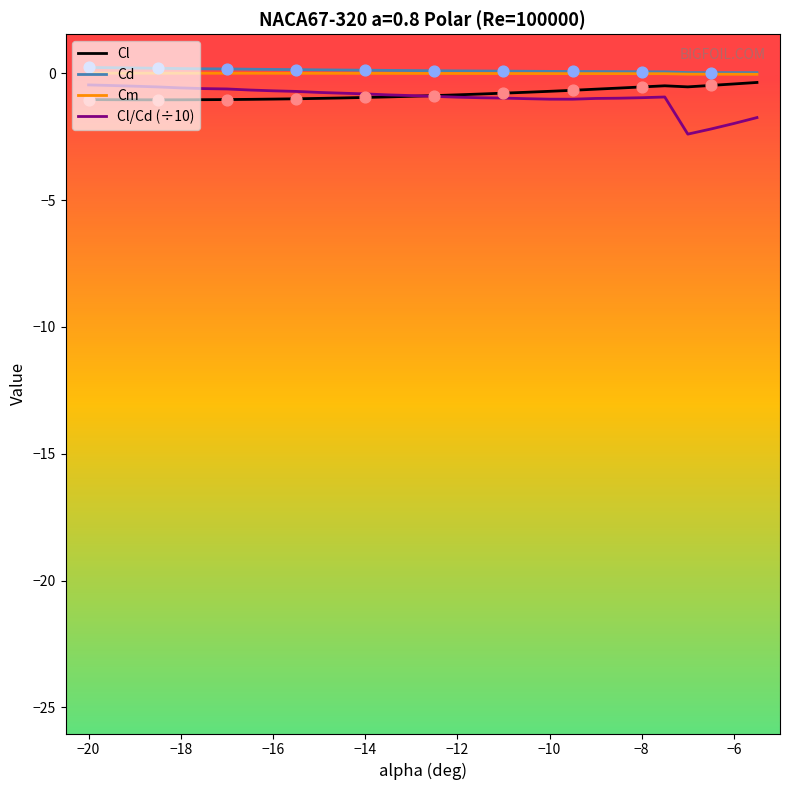

How many intersections are there between Cl and Cl/Cd (÷10)?

1